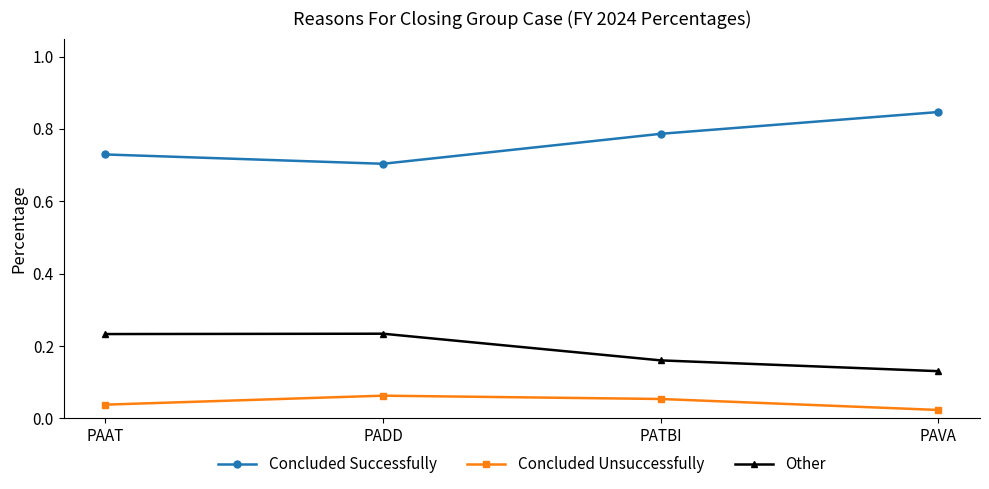

Which series has the widest spread of values?

Concluded Successfully